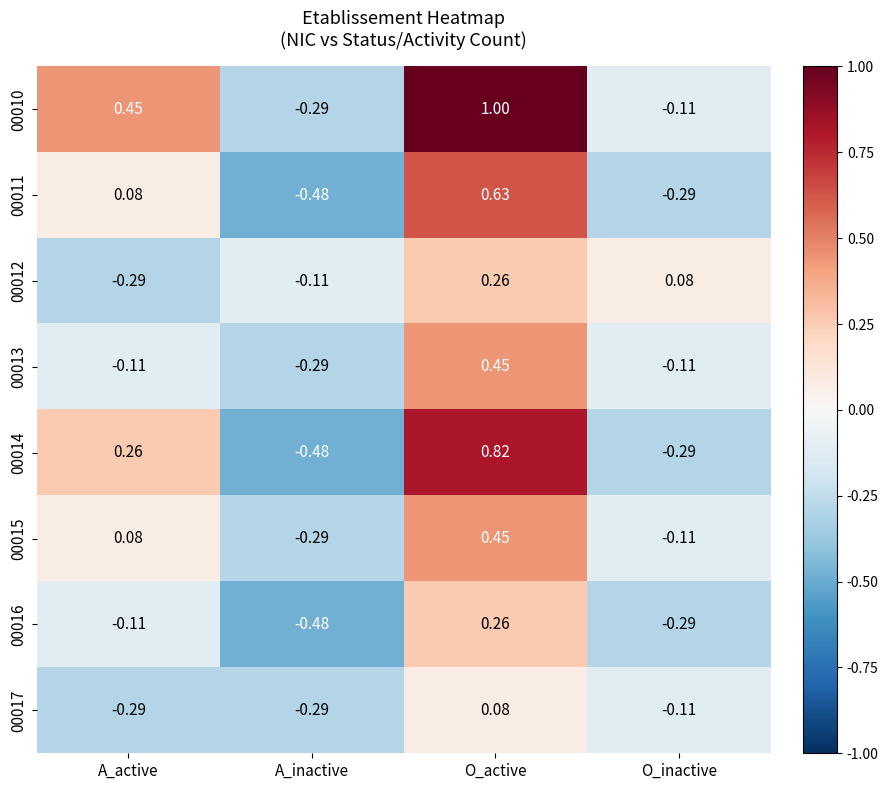

Which series has the widest spread of values?

00014